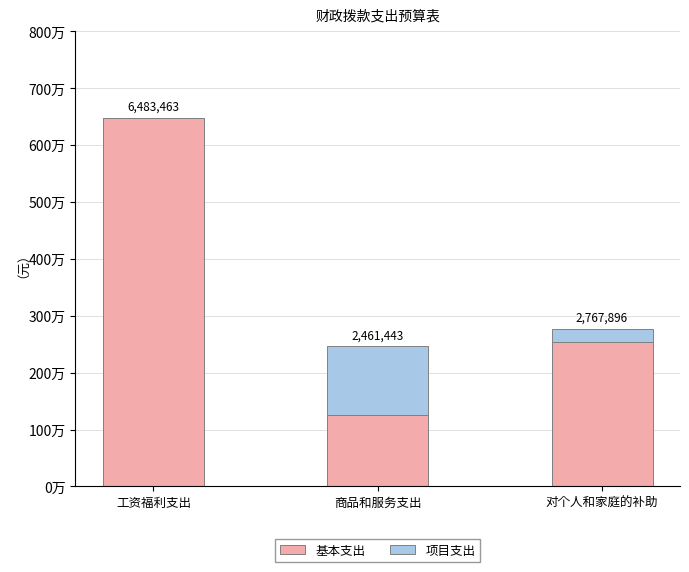

What is the difference between the maximum and minimum values in the 项目支出 series?

1209551.0